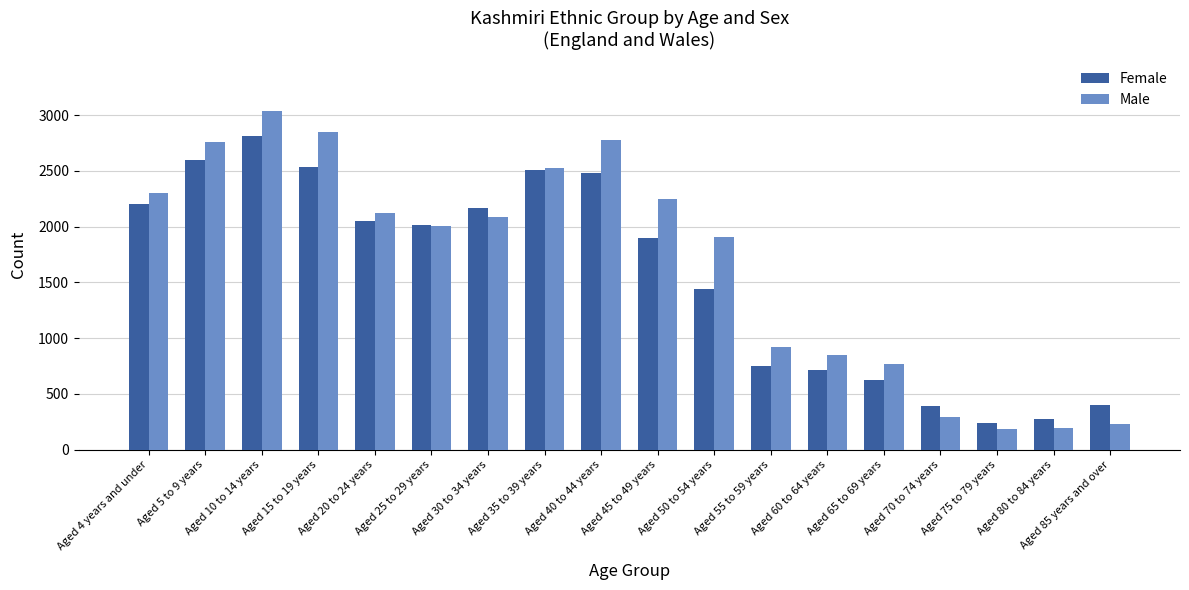

What position from the left is Aged 5 to 9 years?

2